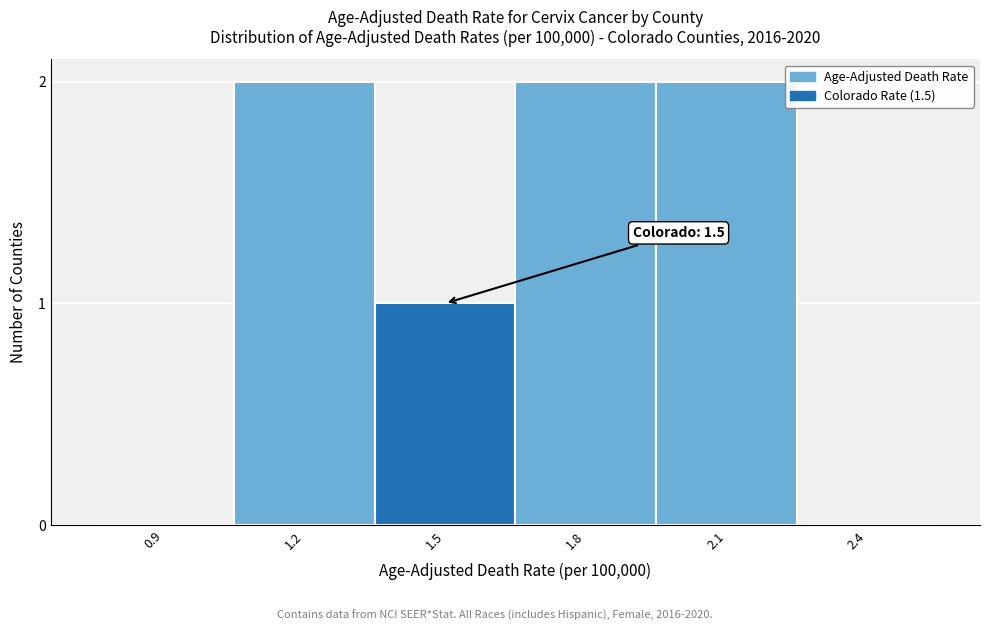

Reading left to right, extract all data points from this chart.

0.9=0	1.2=2	1.5=1	1.8=2	2.1=2	2.4=0